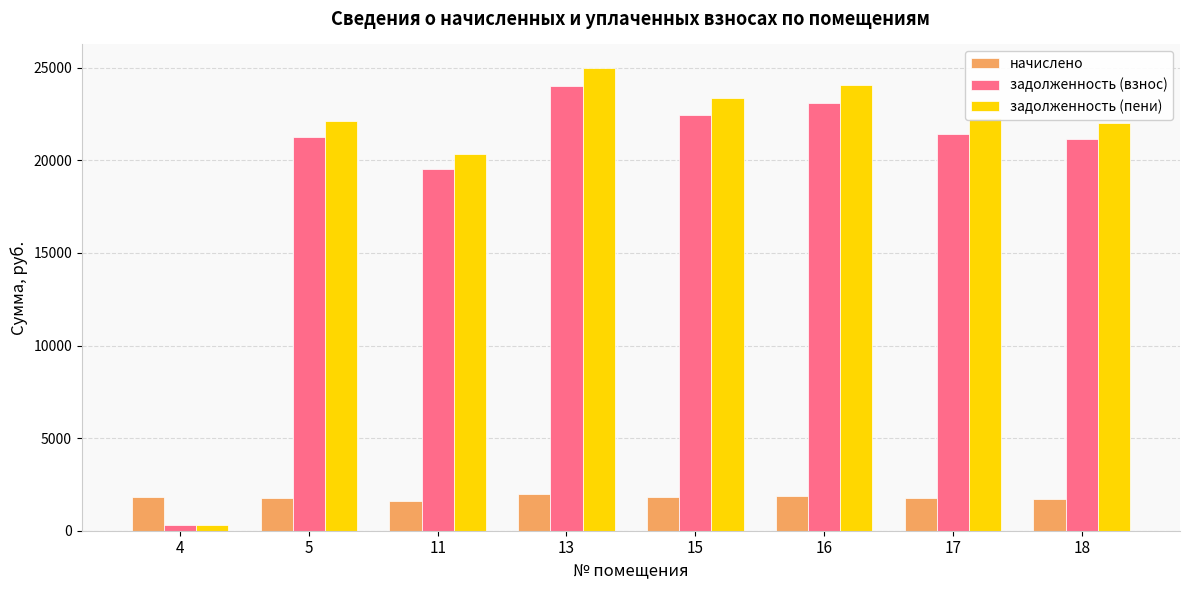

How many data points in задолженность (пени) are above 22292?

4